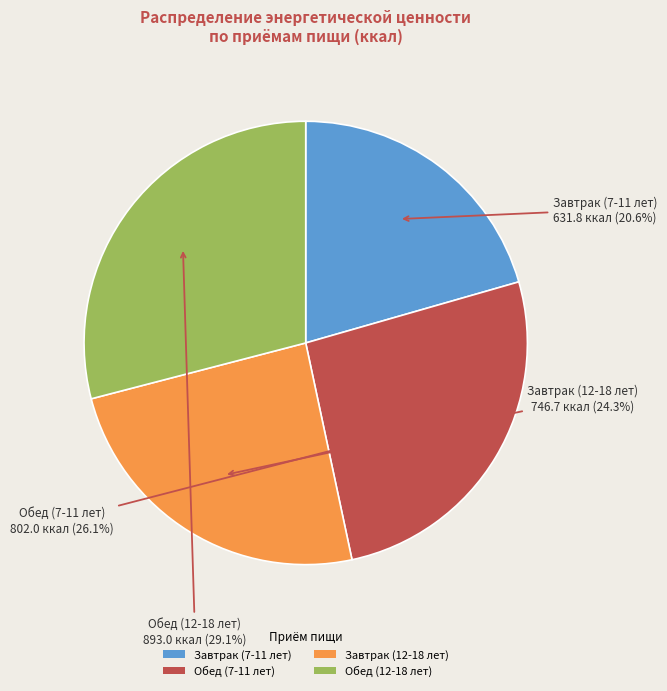

What percentage is NOT represented by Обед (12-18 лет)?

70.9%